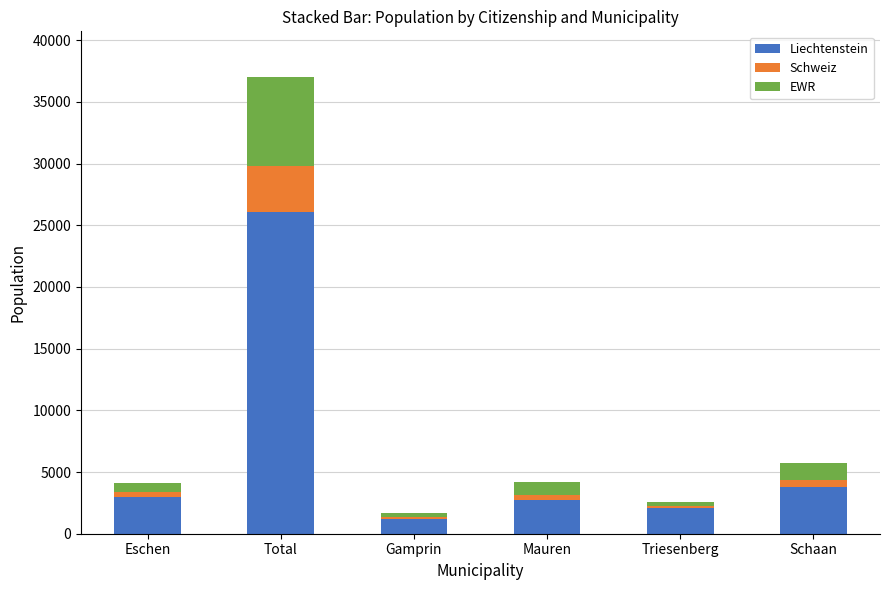

What is the maximum value for Liechtenstein?

26043